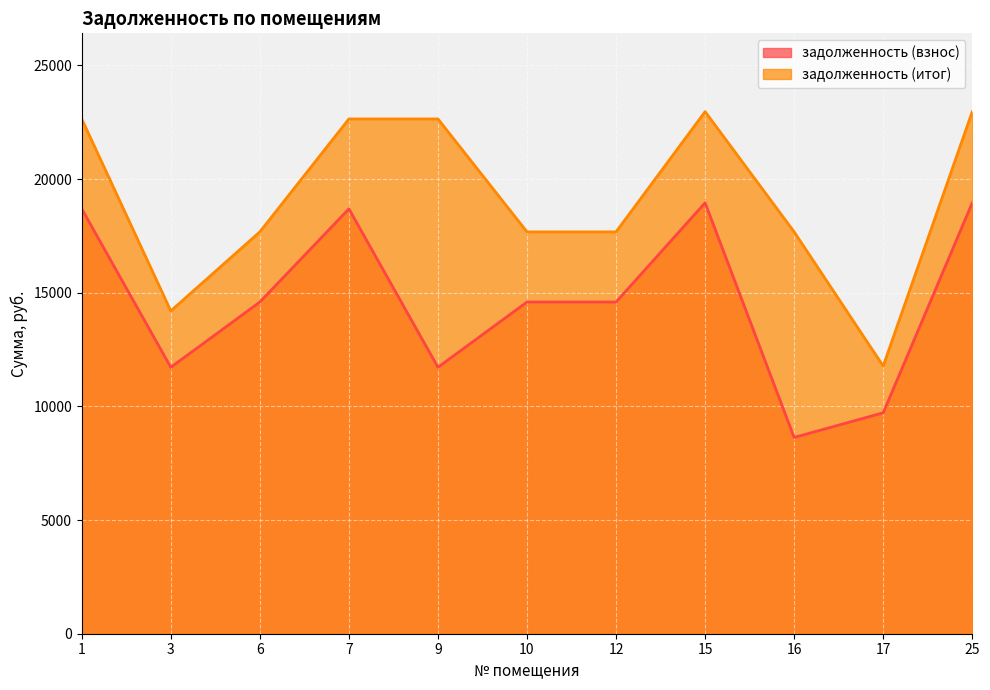

The value of задолженность (col_7) at 25 is 22969.3. True or false?

True